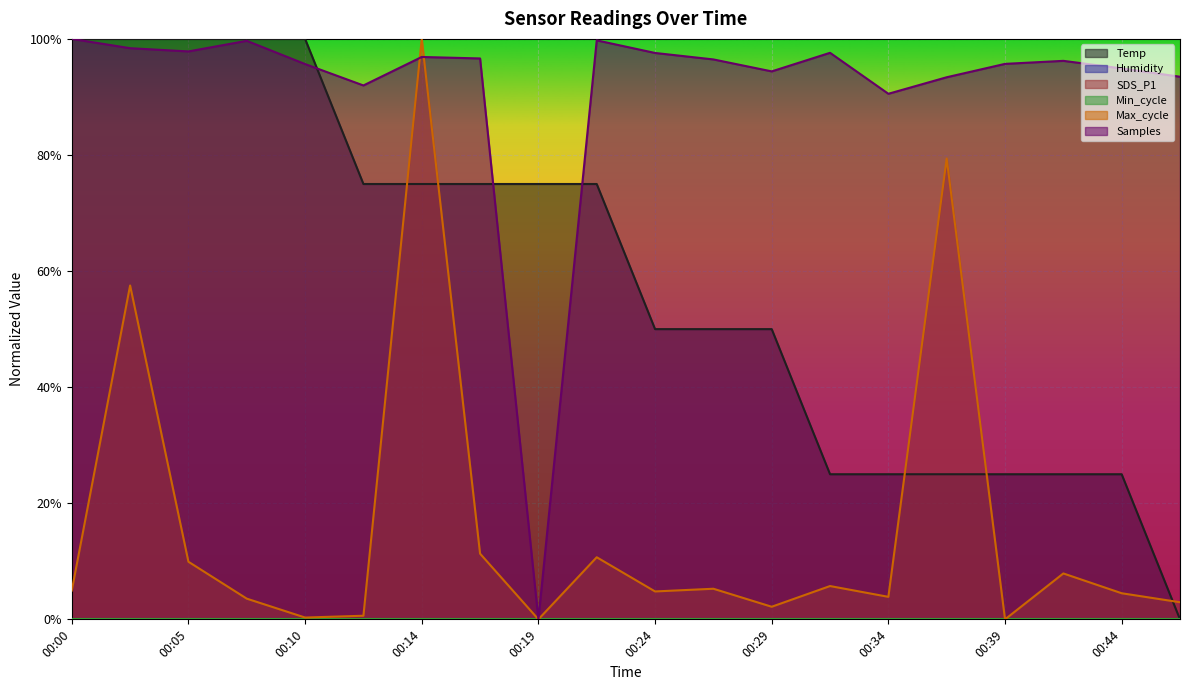

How many values in Temp are above zero?

19